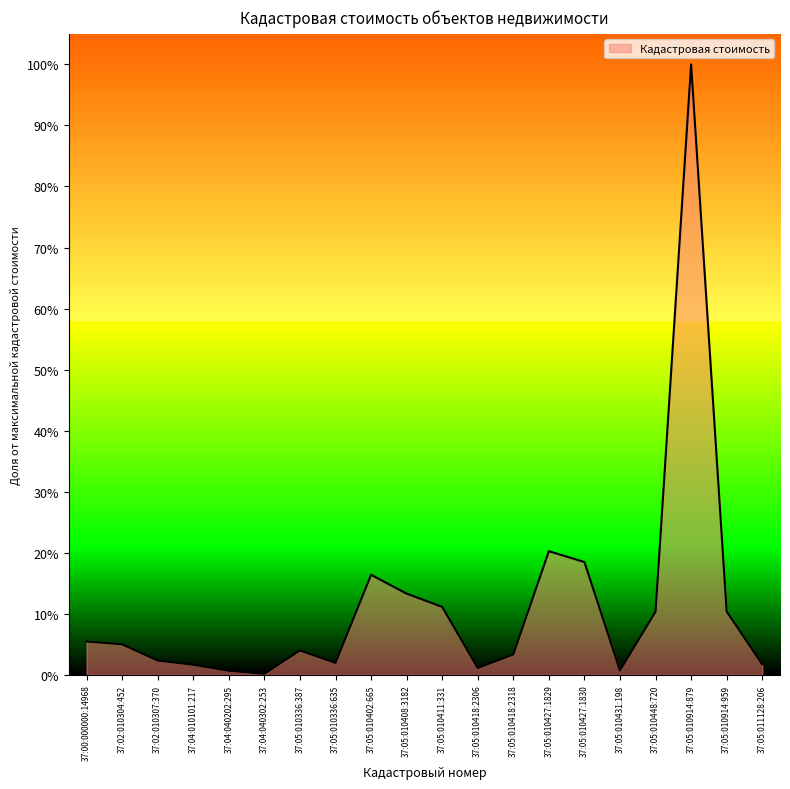

What is the ratio of the value at 37:05:010914:959 to the value at 37:00:000000:14968?

1.9